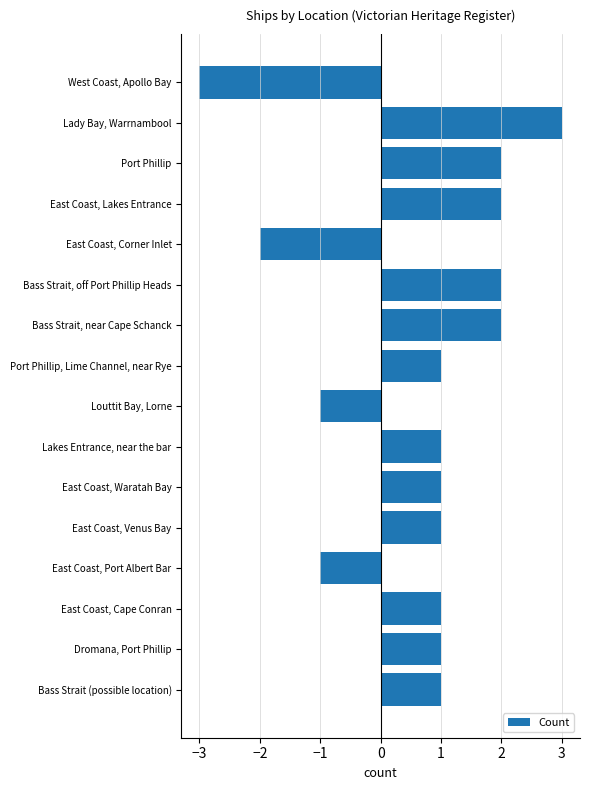

What is the average value?

1